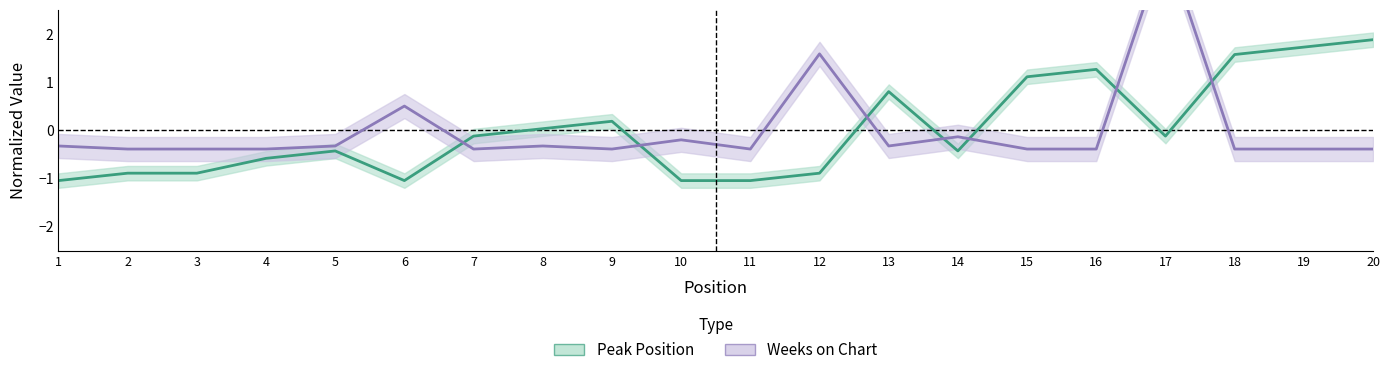

Where is the first local minimum for Peak Position?

6